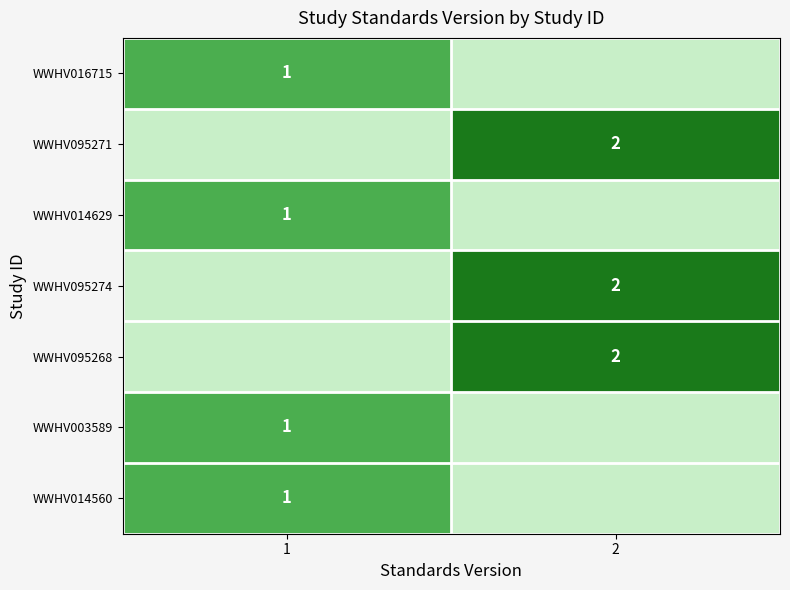

True or false: WWHV003589 has a value of 2 at 1.

False